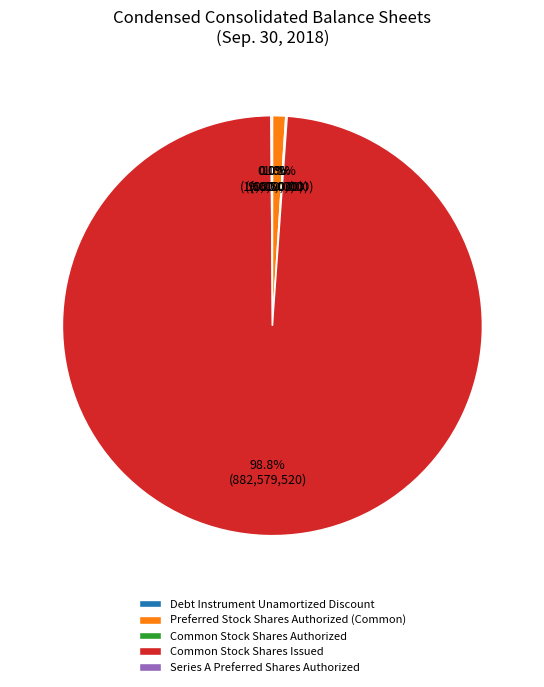

What is the largest slice in the pie chart?

Common Stock Shares Issued